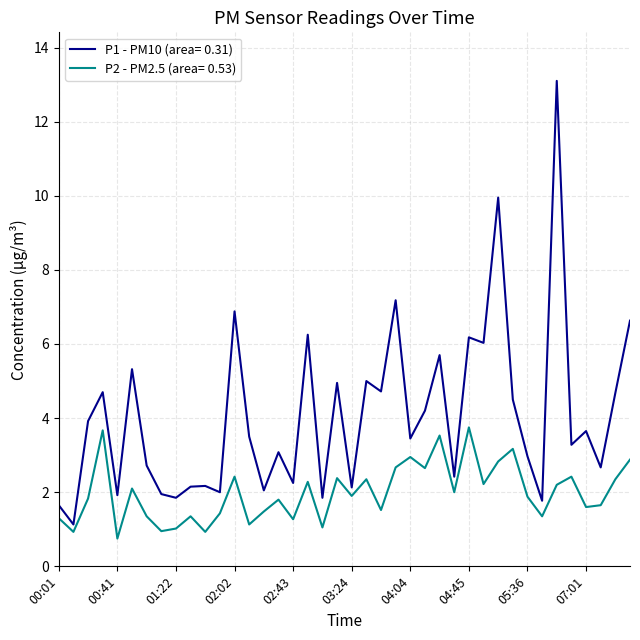

Which series has the widest spread of values?

P1 - PM10 (area= 0.31)